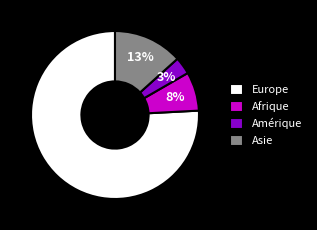

What percentage is the Asie slice, to the nearest percent?

13%